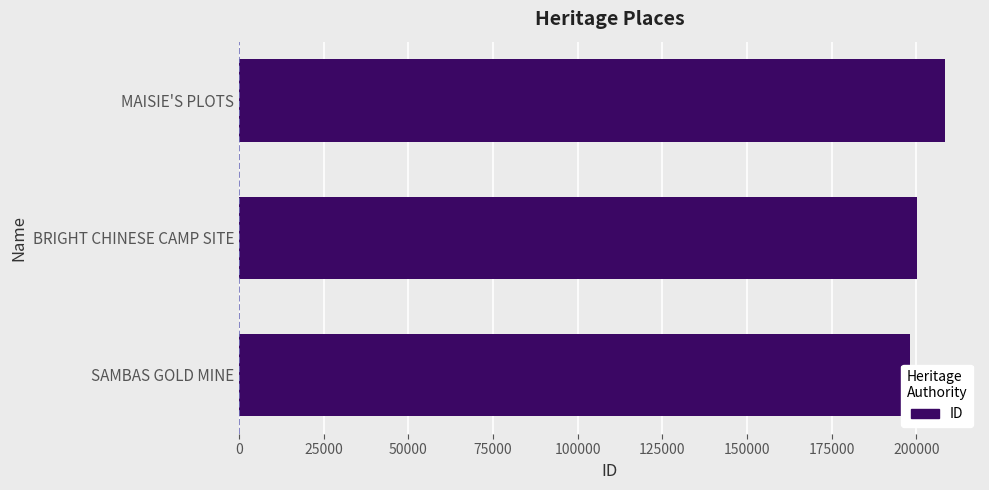

Are the bars horizontal?

Yes